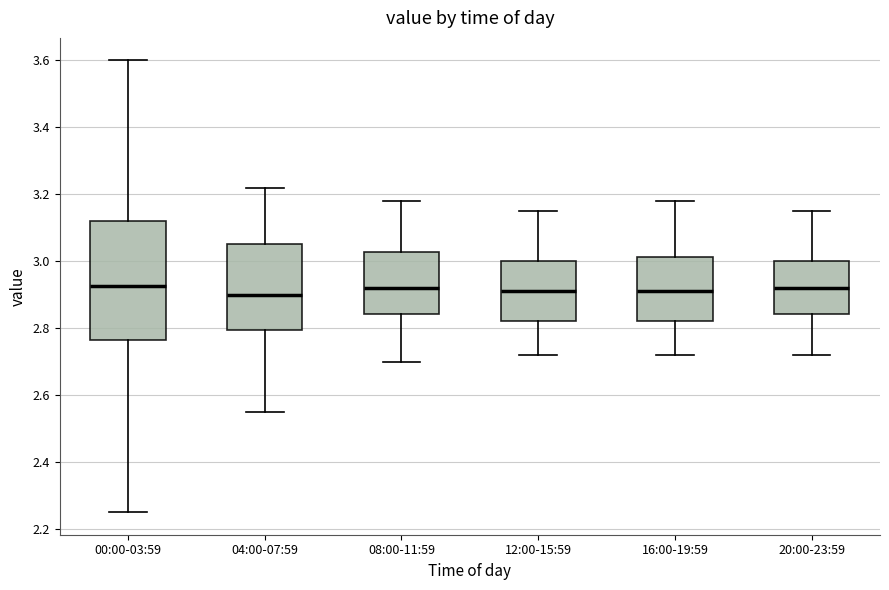

Where is the lower edge of the box for 00:00-03:59 on the y-axis? The values are not printed on the chart, so give them approximately, as read against the axis.

2.76